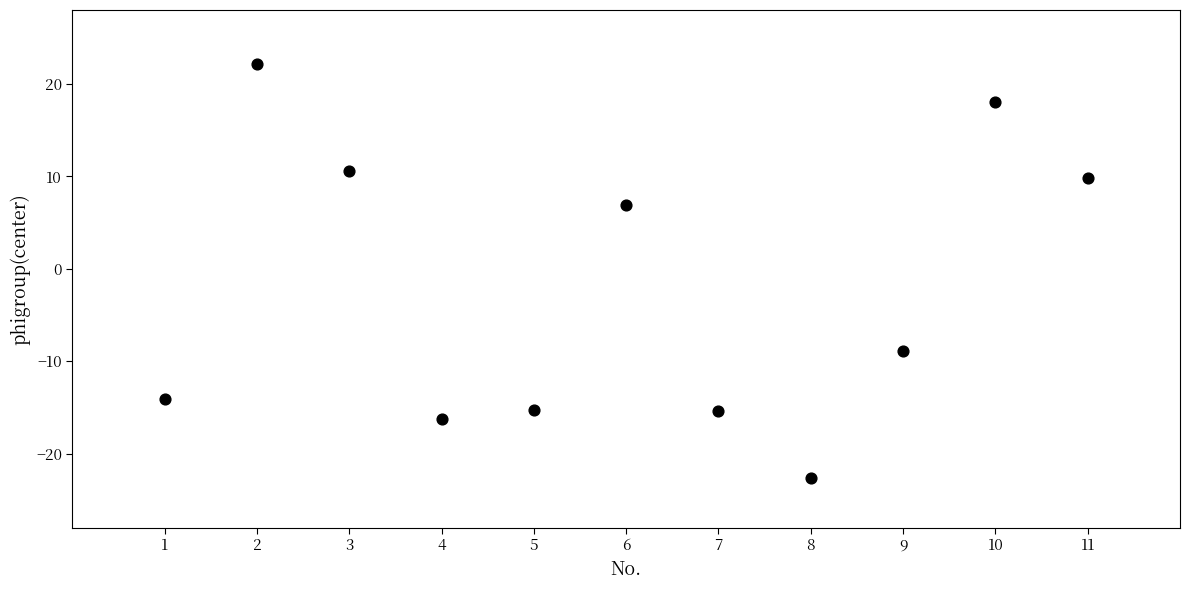

What Y value in the scatter plot is closest to 0?

6.9